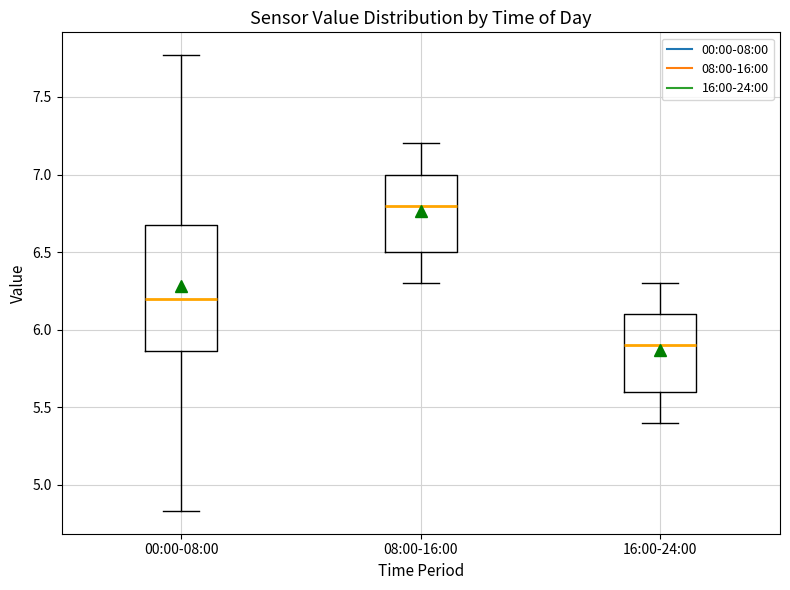

Reading left to right, transcribe this box plot: for each box, give where its median line is, the range the box spans, and where its two whiskers end, as read against the y-axis. The values are not printed on the chart, so give them approximately, as read against the axis.

00:00-08:00: median 6.20, box 5.85 to 6.70, whiskers 4.85 to 7.75
08:00-16:00: median 6.80, box 6.50 to 7.00, whiskers 6.30 to 7.20
16:00-24:00: median 5.90, box 5.60 to 6.10, whiskers 5.40 to 6.30